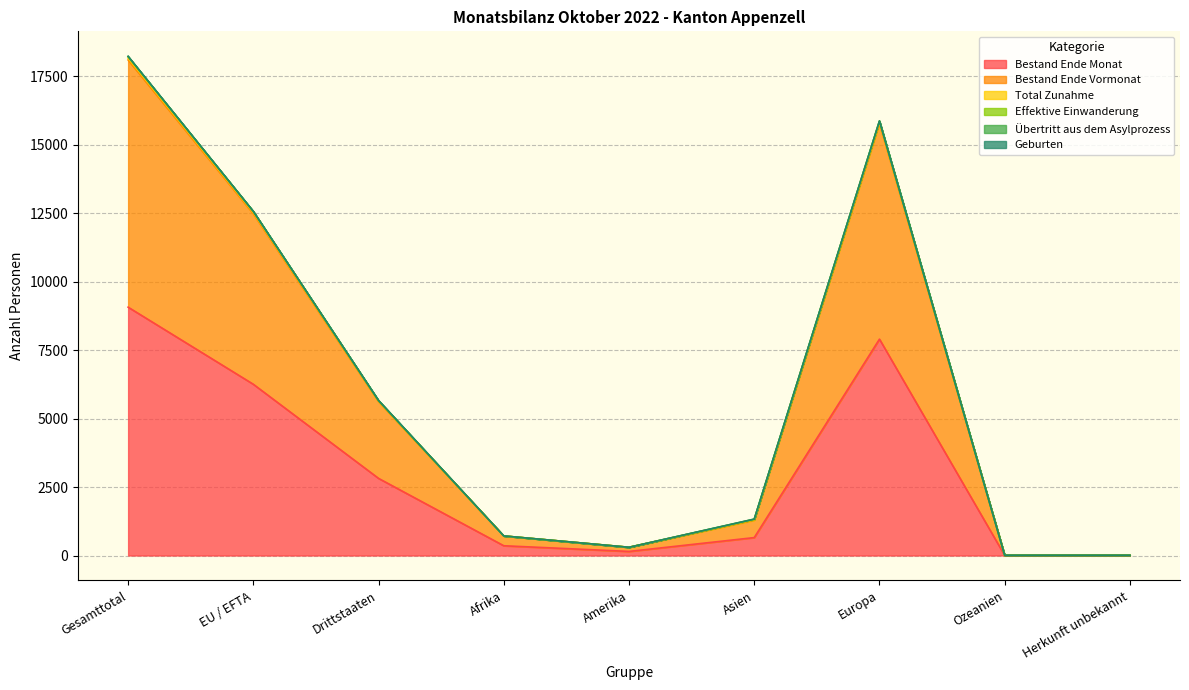

What is the maximum value shown in the chart?

18214